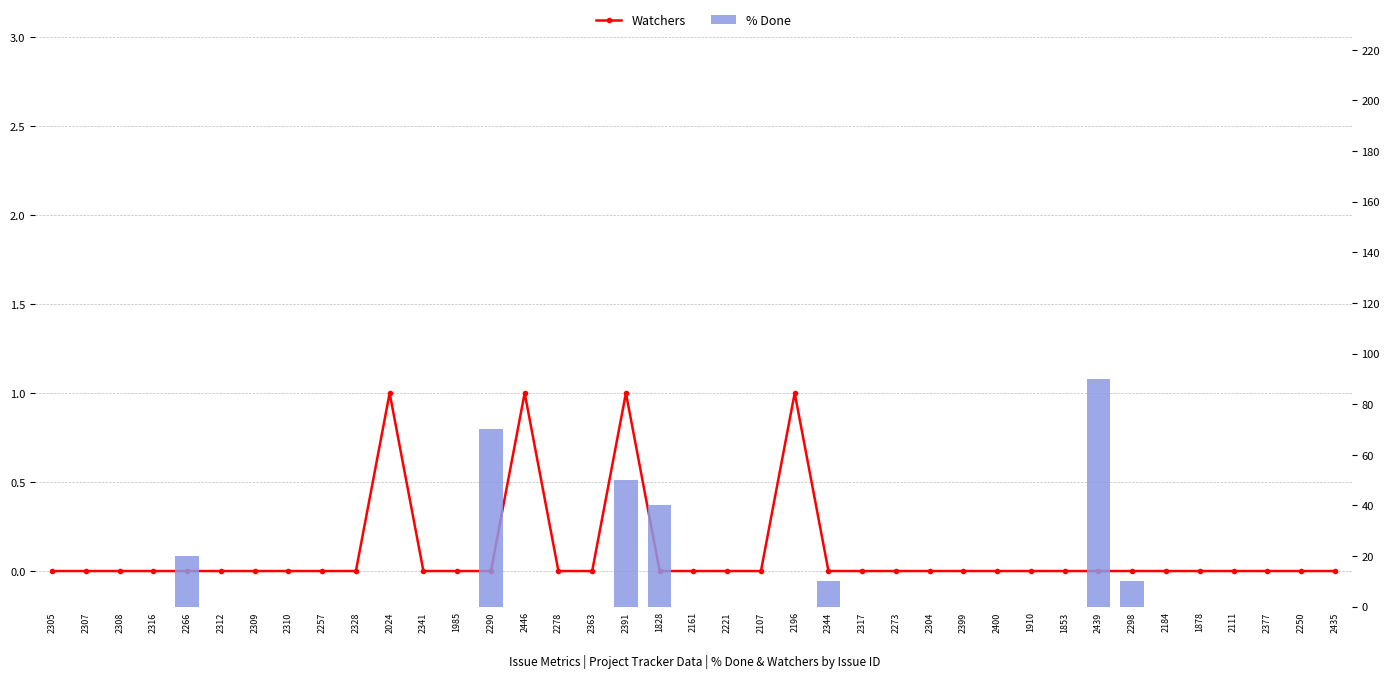

What is the label of the 15th bar from the left?

2446